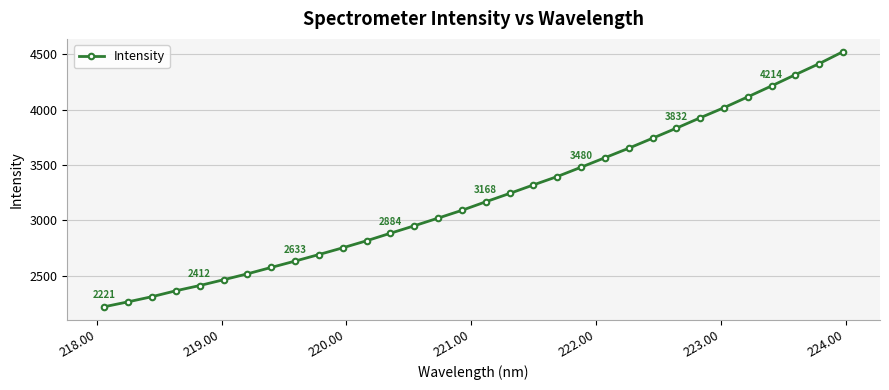

What is the value of the 21st point from the left?

3479.9